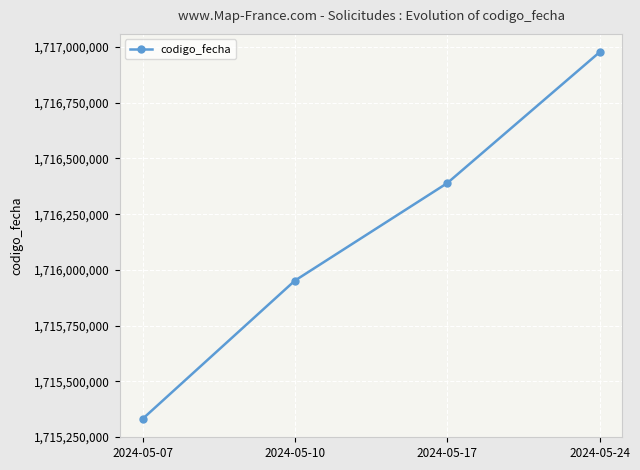

Read the value at 2024-05-17.

1716389329